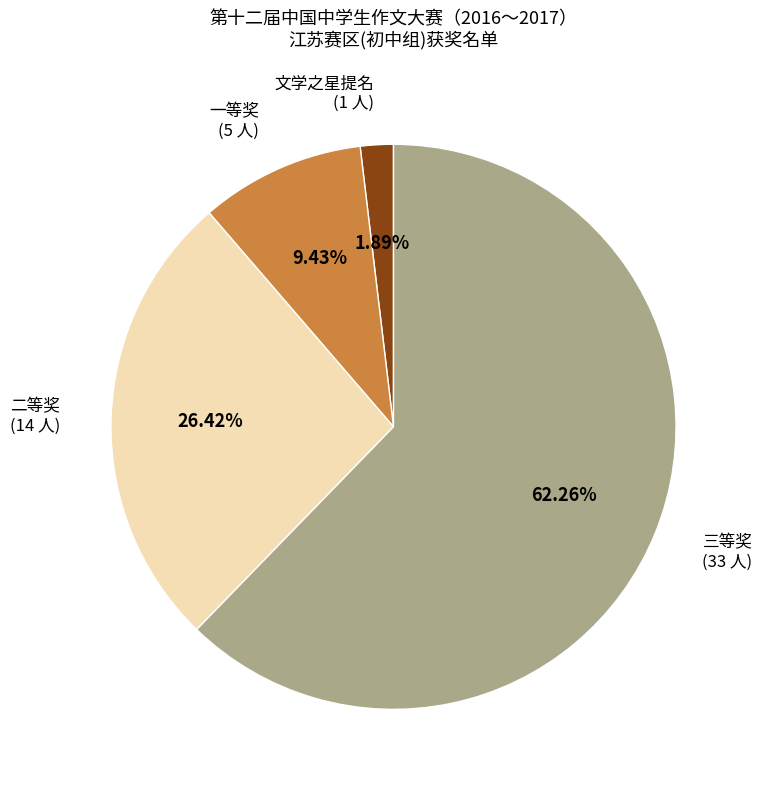

What percentage is the 文学之星提名 slice, to the nearest percent?

2%